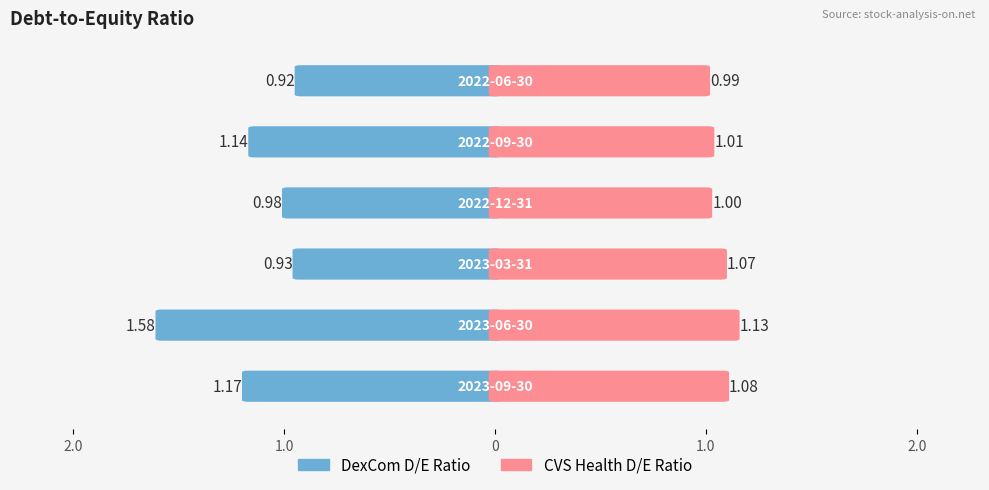

Which category has the lowest value across all series?

2022-06-30